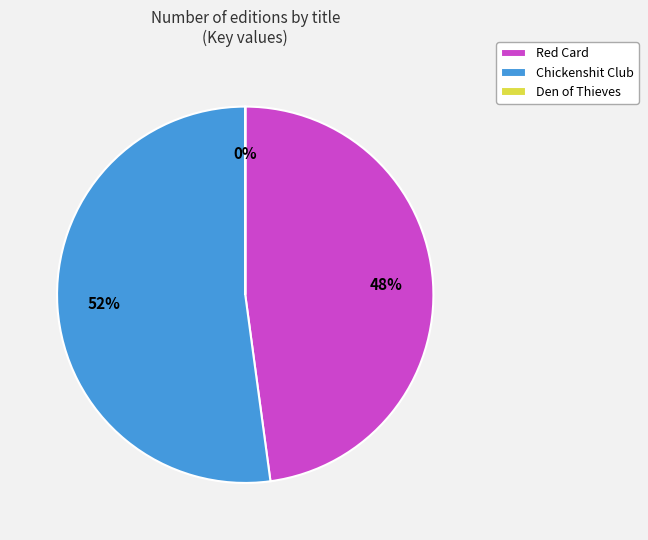

Which category accounts for the majority?

Chickenshit Club